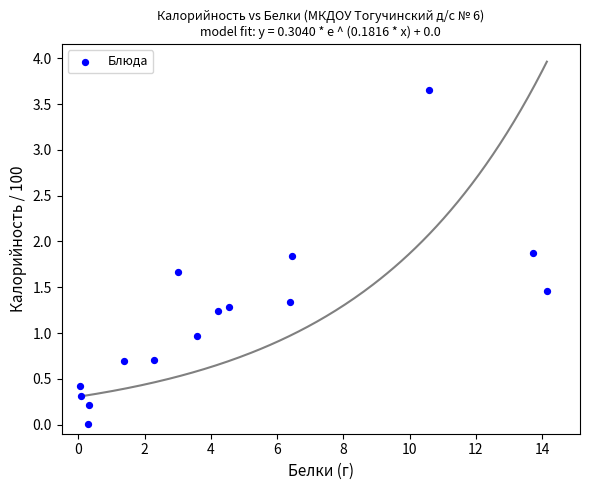

What is the range of Y values (max minus min)?

3.6